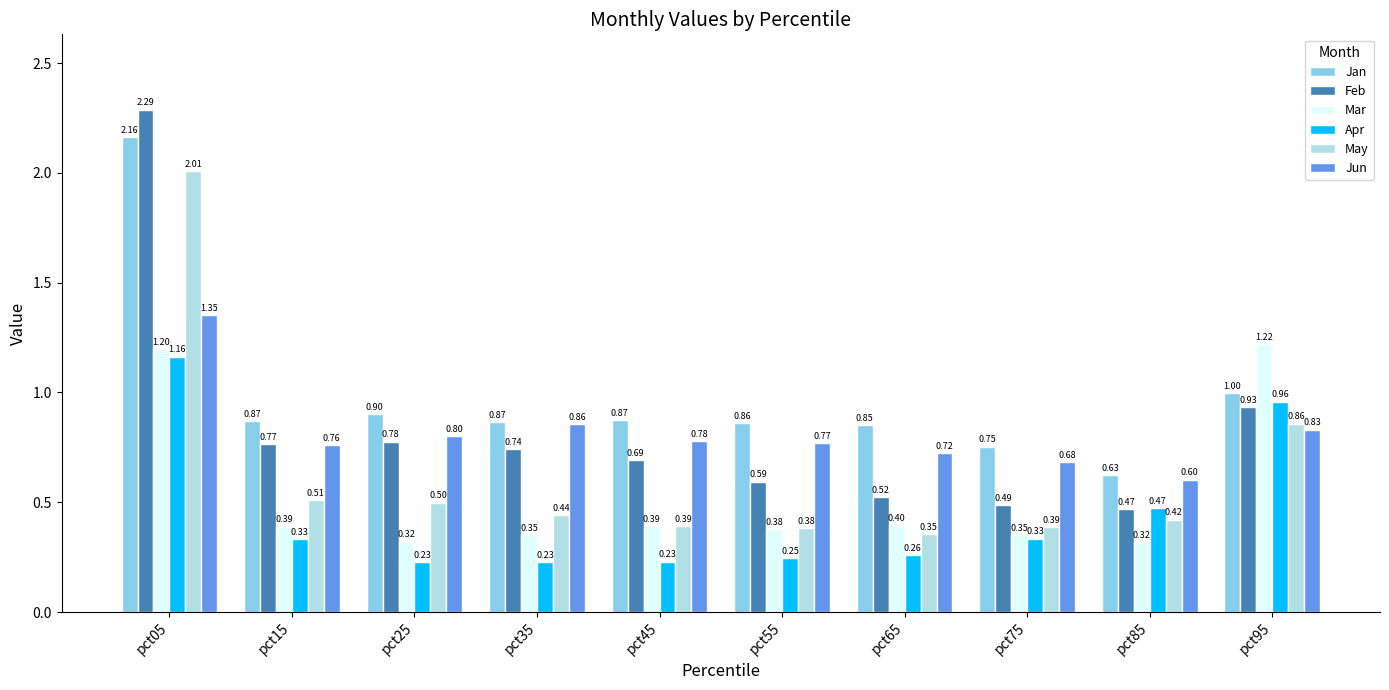

Between pct35 and pct55, which series saw the biggest shift?

Feb